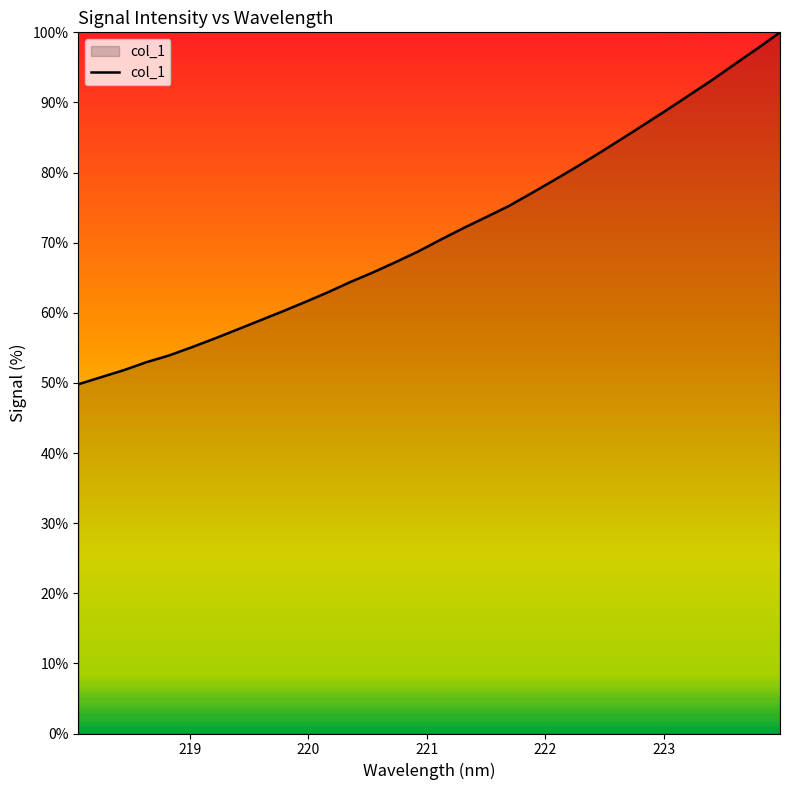

How many lines are shown in the chart?

1